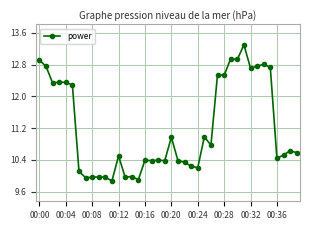

True or false: there are more than 0 points higher than both neighbors.

True